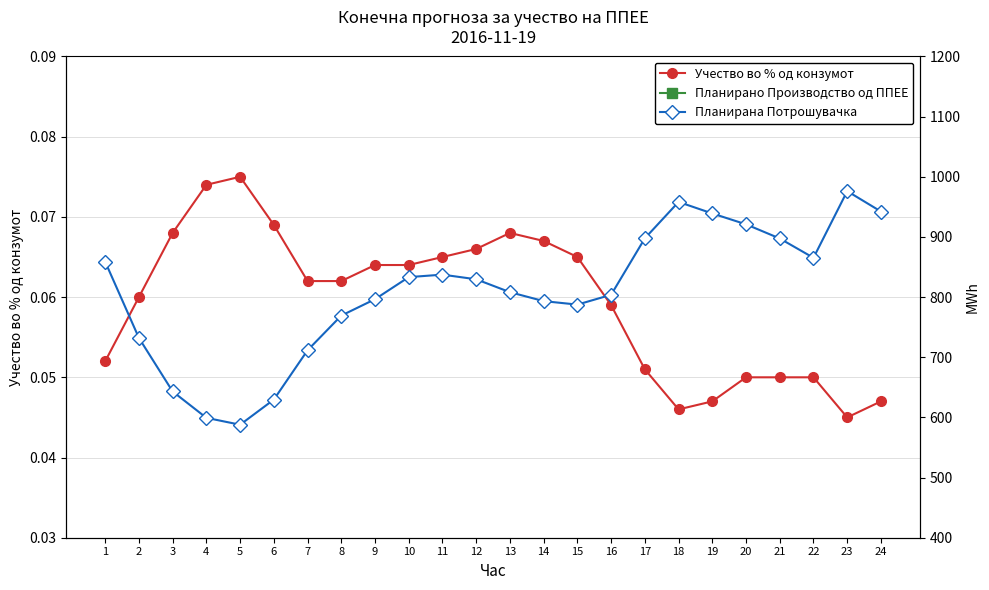

Is the value of Планирана Потрошувачка at 4 greater than the value of Учество во % од конзумот at 8?

Yes